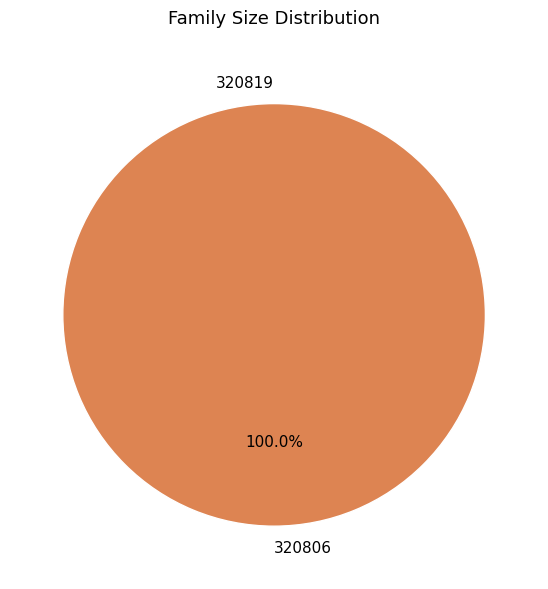

How many slices are in this pie chart?

2